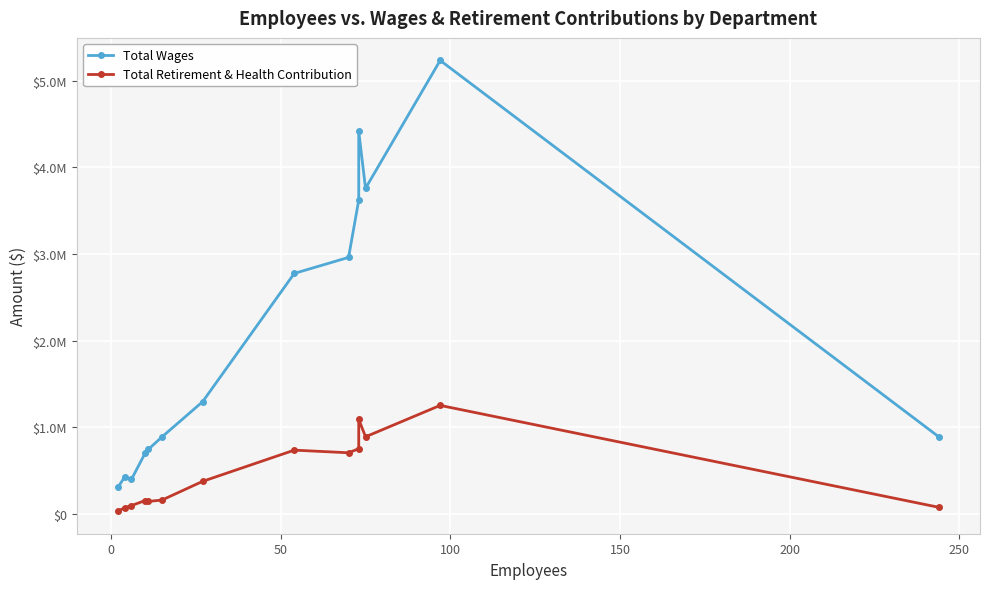

Is the value of Total Retirement & Health Contribution at −50 greater than the value of Total Wages at 0?

No